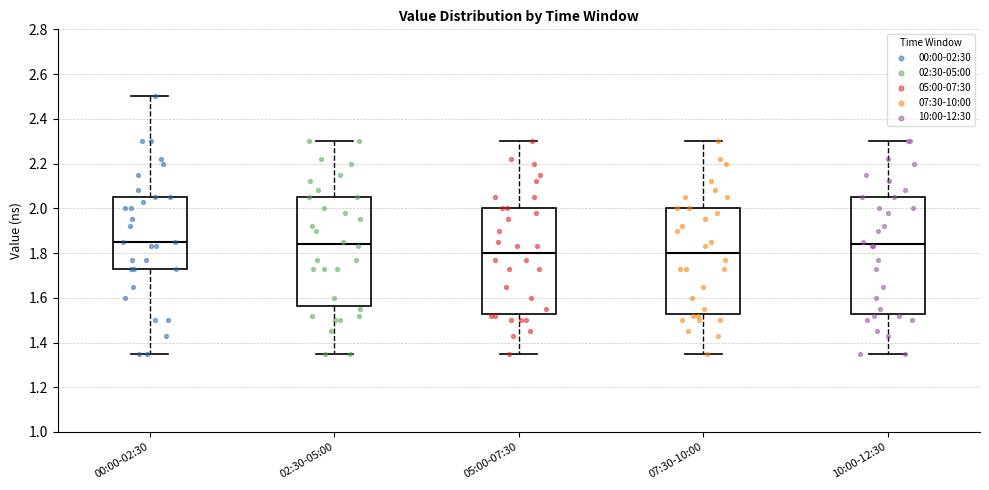

Where does the lower whisker of the box for 02:30-05:00 end on the y-axis? The values are not printed on the chart, so give them approximately, as read against the axis.

1.36